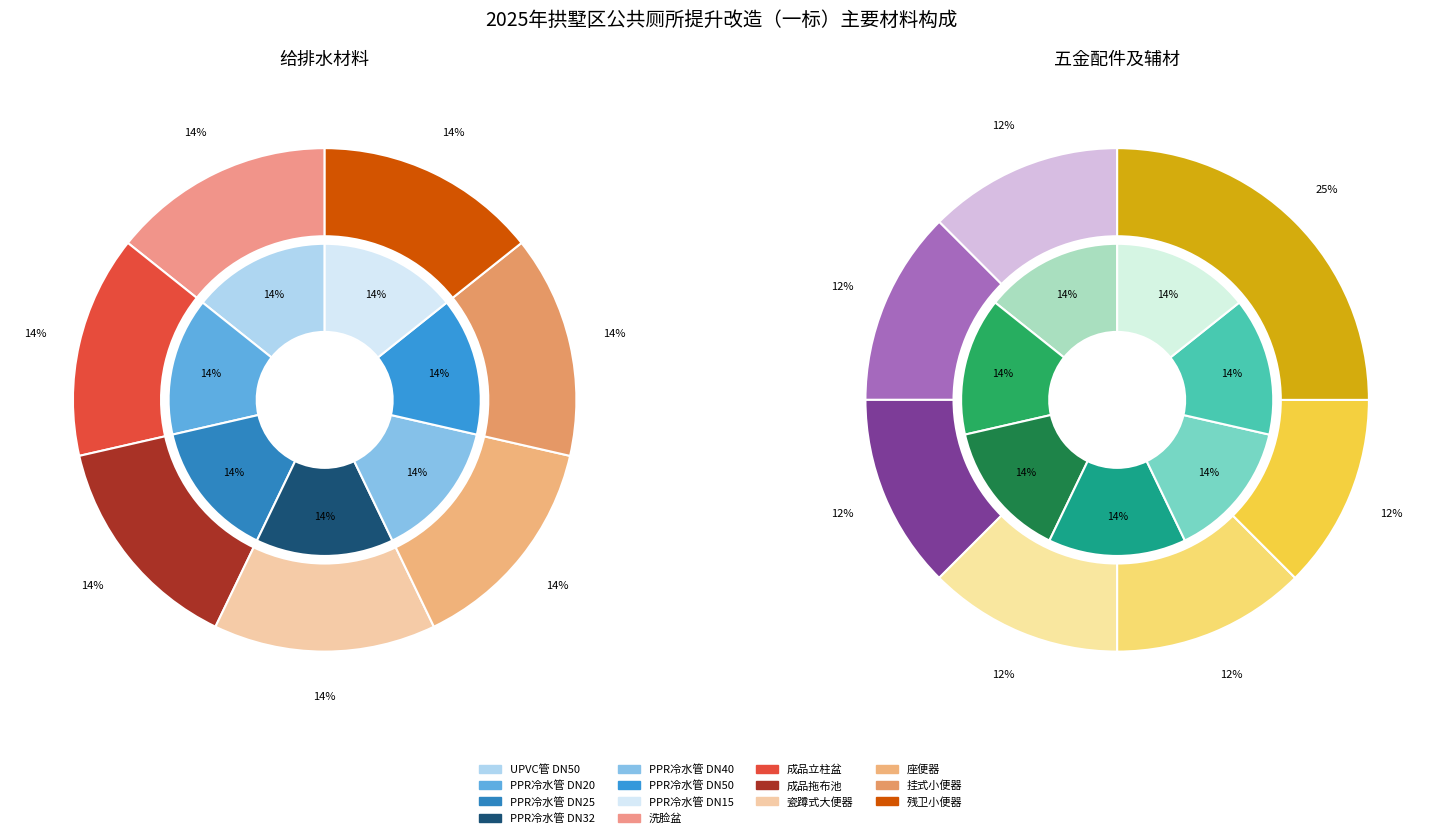

Is there a majority slice in this chart?

No